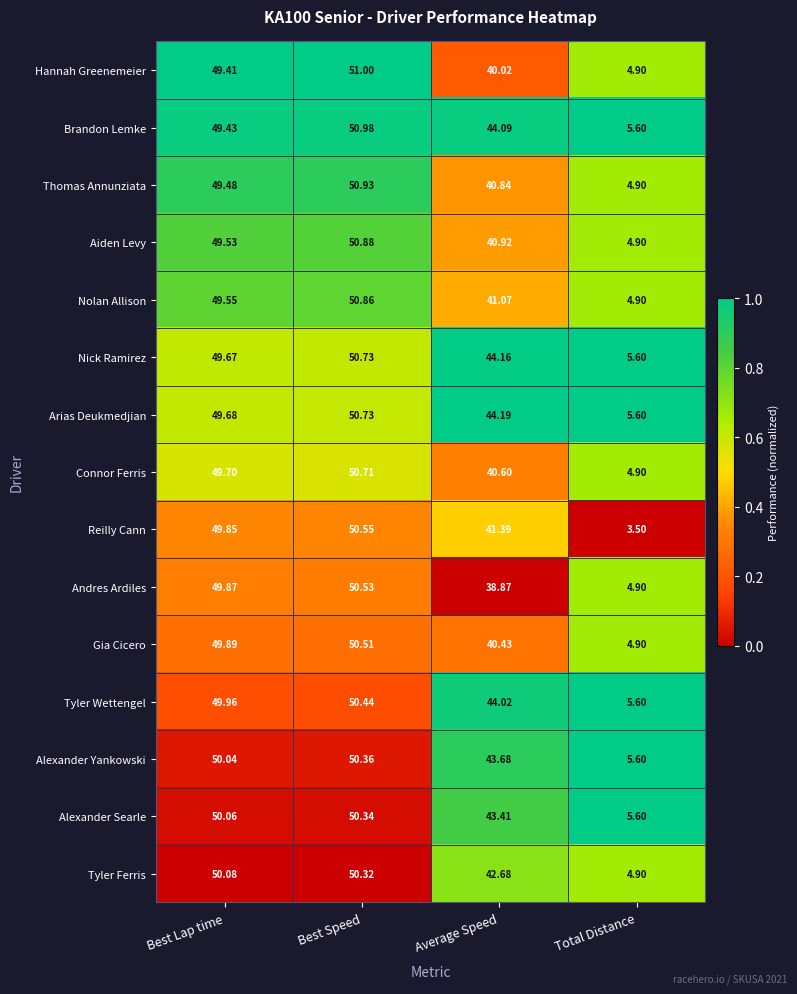

Is the value of Nolan Allison at Best Speed greater than the value of Connor Ferris at Best Speed?

Yes